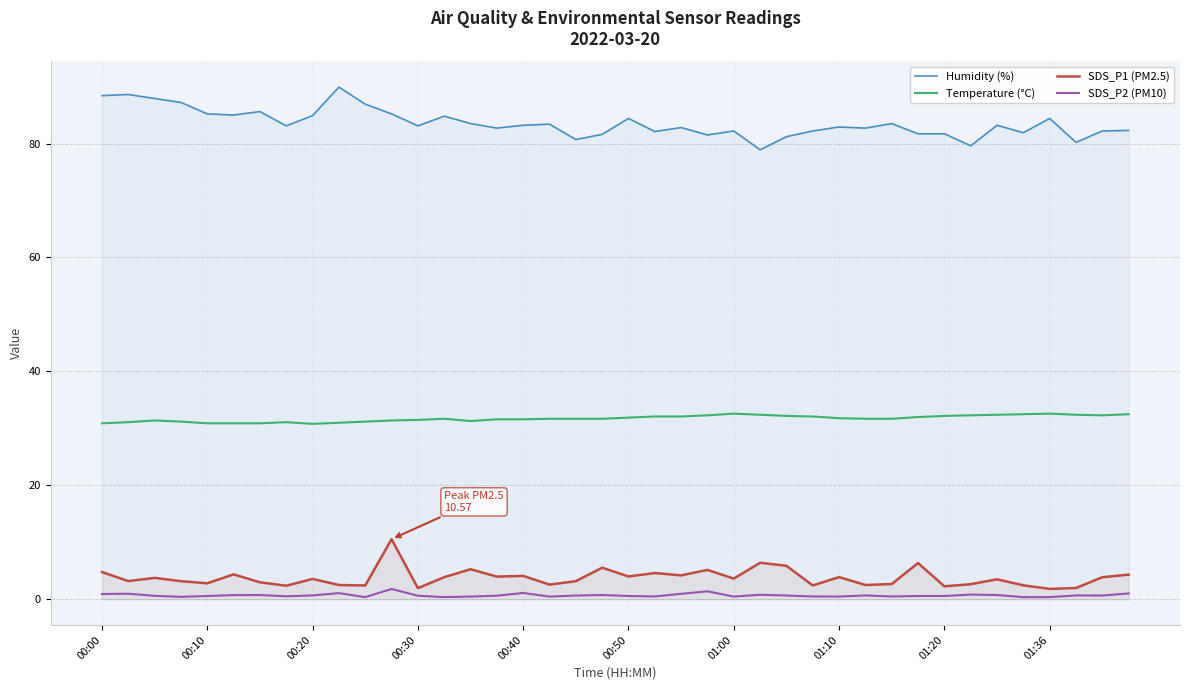

True or false: SDS_P1 (PM2.5) and SDS_P2 (PM10) cross at least once.

False